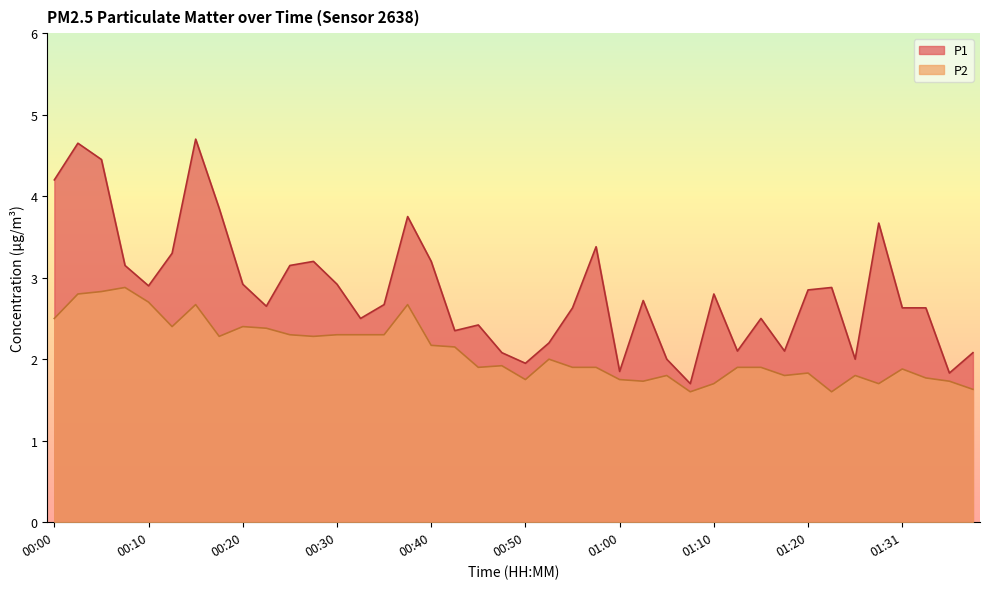

What is the spread (max minus min) of values at 00:35?

0.4